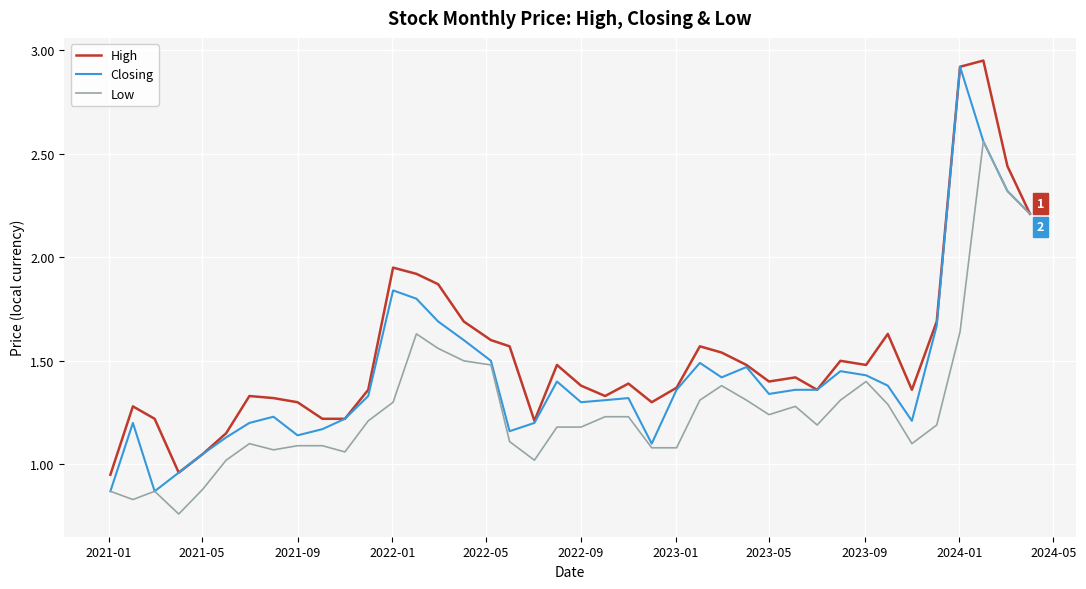

List the series in order of their overall mean, lowest first.

Low, Closing, High